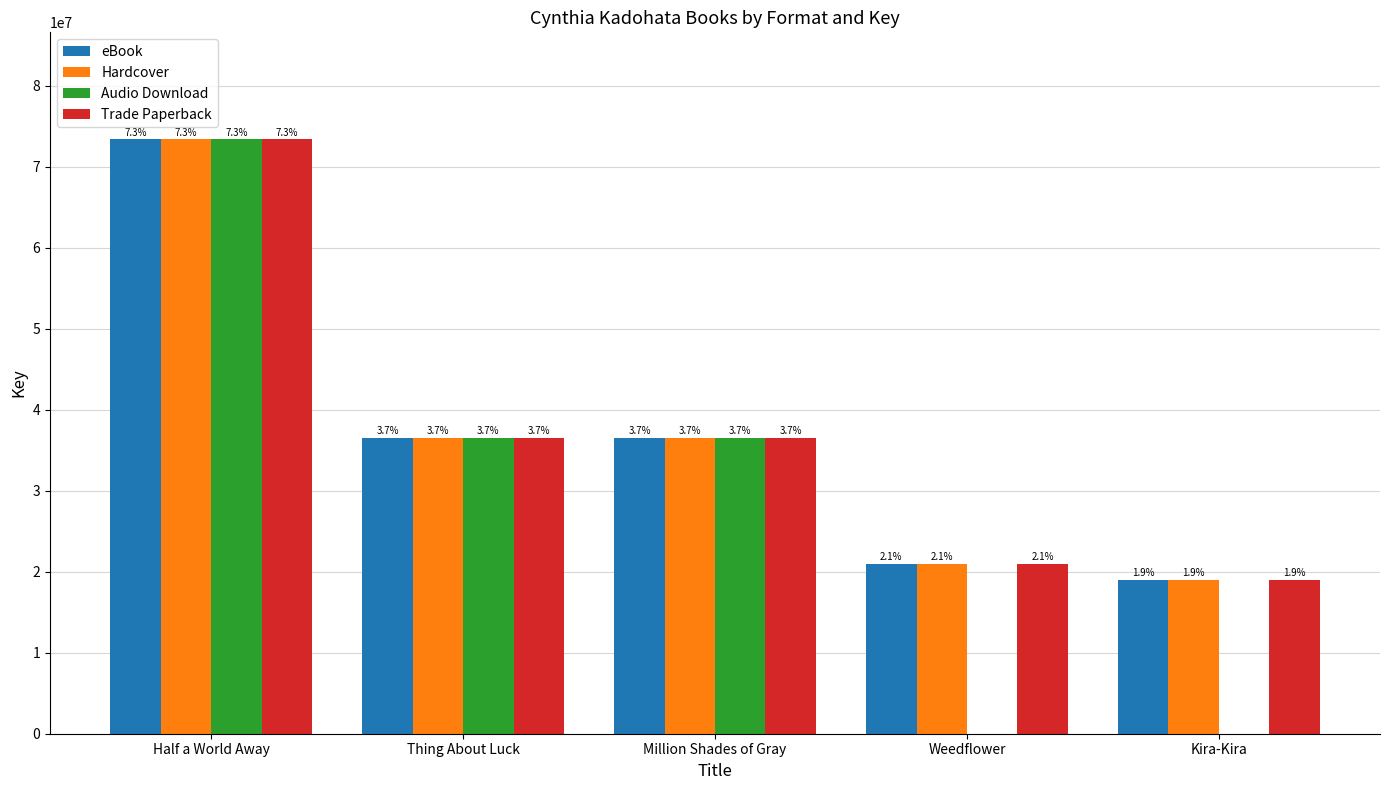

The value of eBook at Weedflower is 11864714. True or false?

False